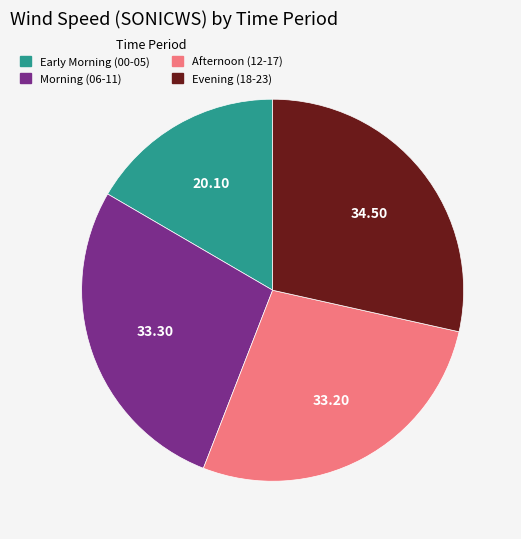

Is there a majority slice in this chart?

No